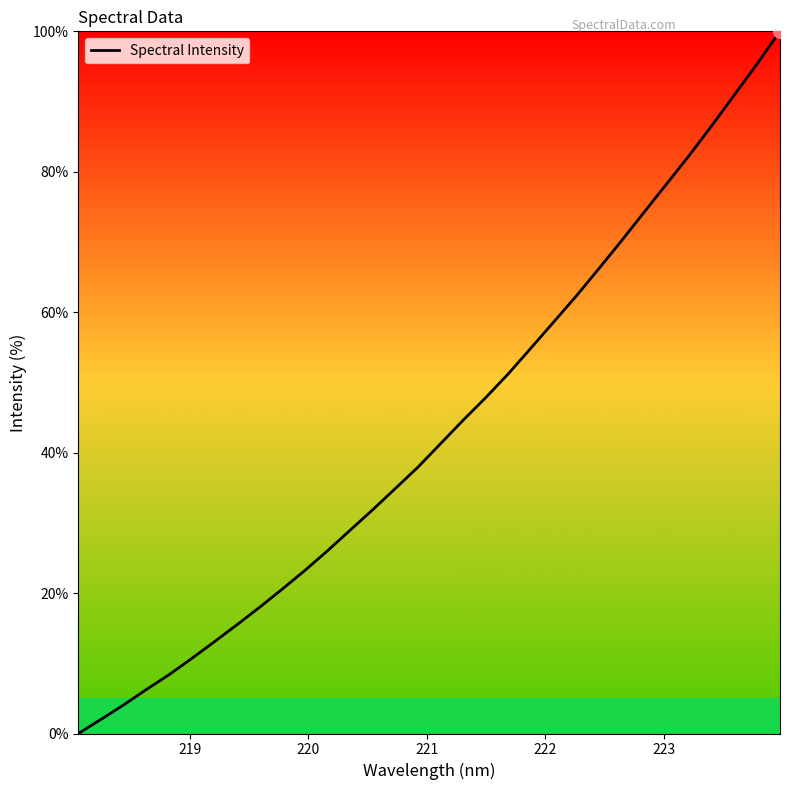

What is the greatest value displayed?

100.0